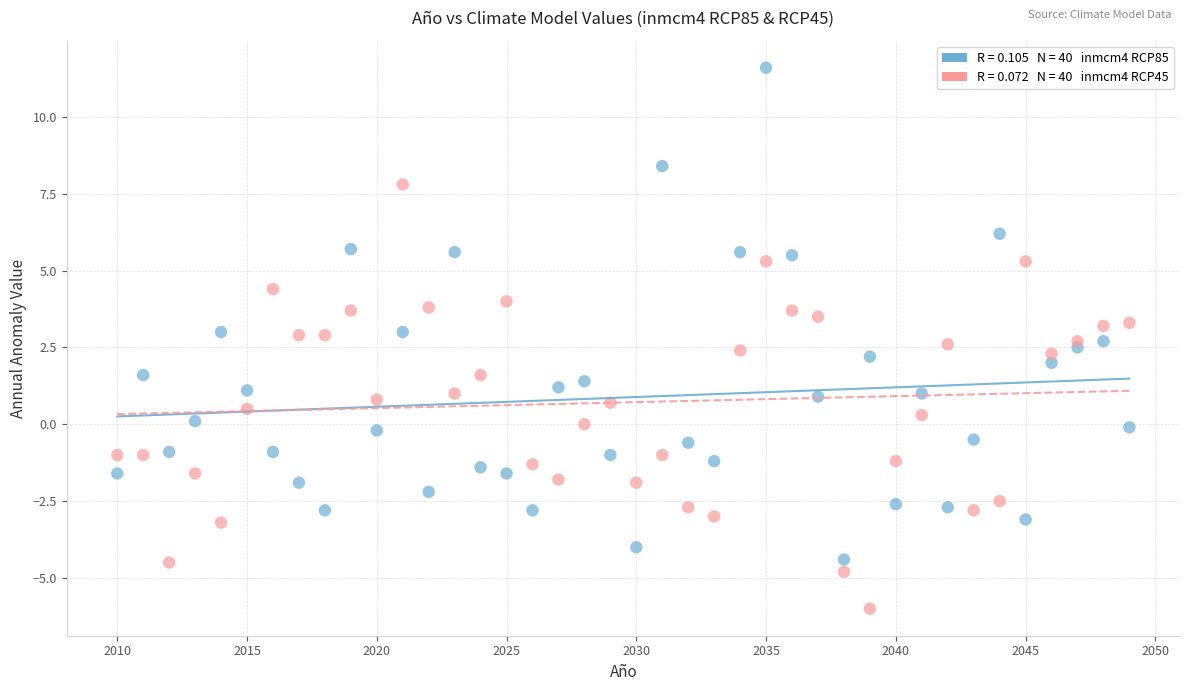

Across all data points, what is the range of Y values (max minus min)?

17.6